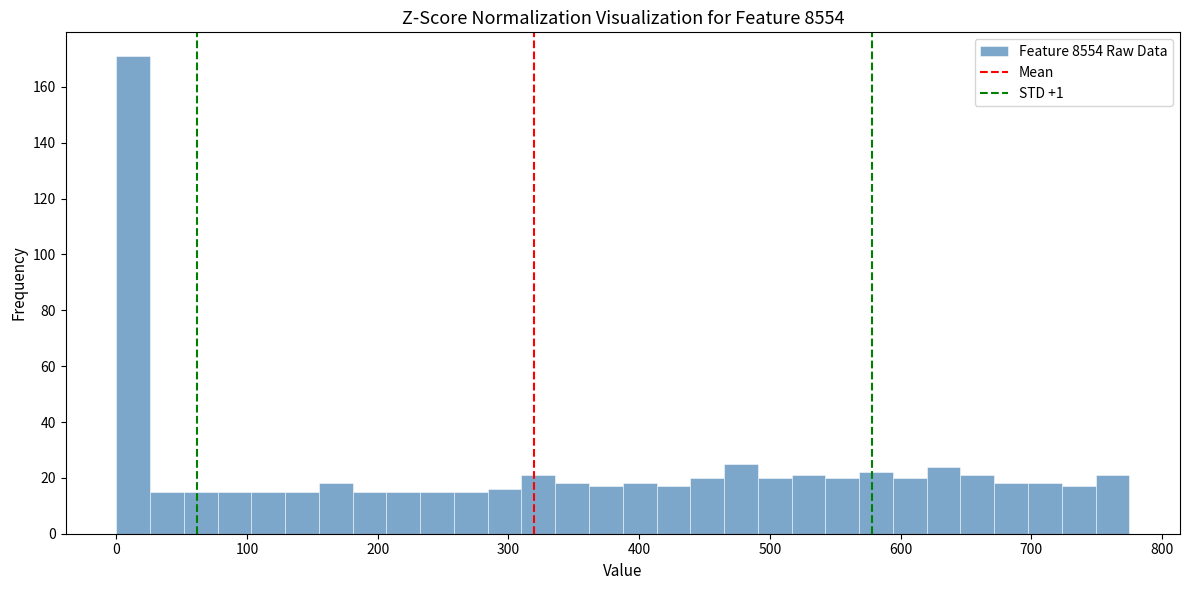

Read against the x-axis, roughly where is the centre of the tallest bar?

10